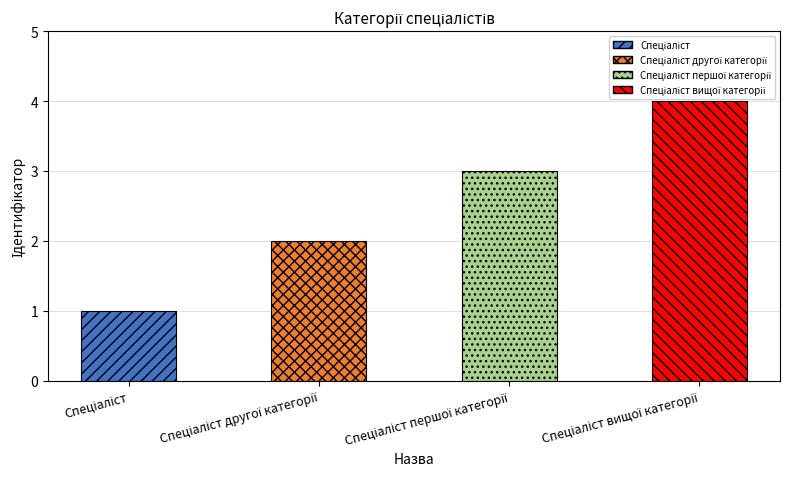

How many bars are there in total?

4